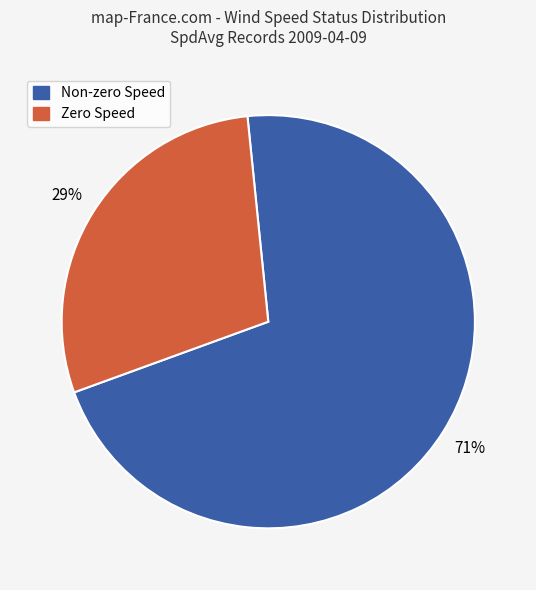

To the nearest percent, what is the difference between the largest and smallest slice percentages?

42%